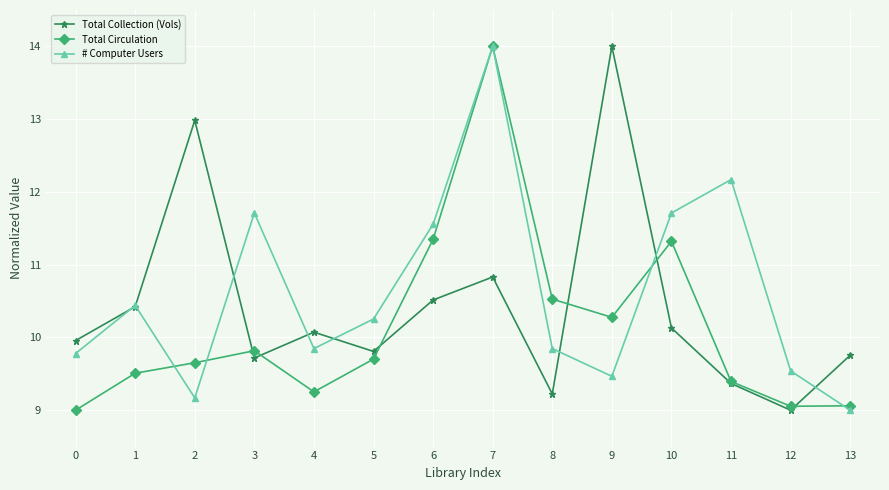

Between which two adjacent categories do Total Circulation and # Computer Users first intersect?

1 and 2